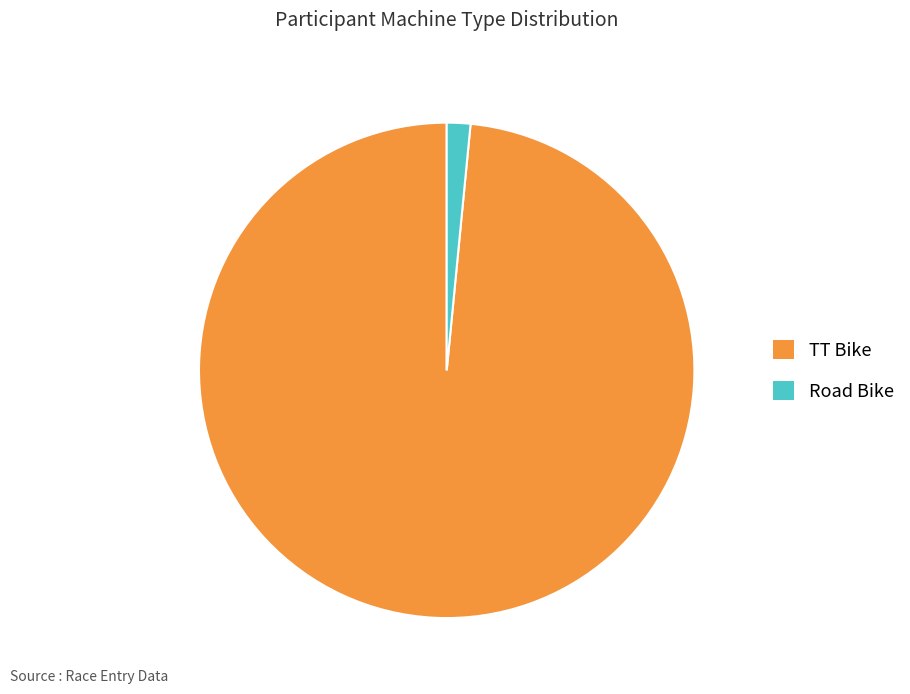

The Road Bike slice represents 9% of the pie. True or false?

False